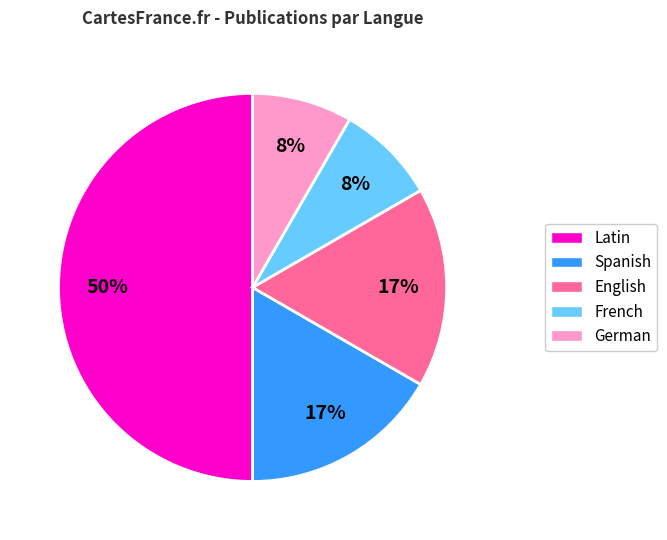

Between English and Latin, which is larger?

Latin